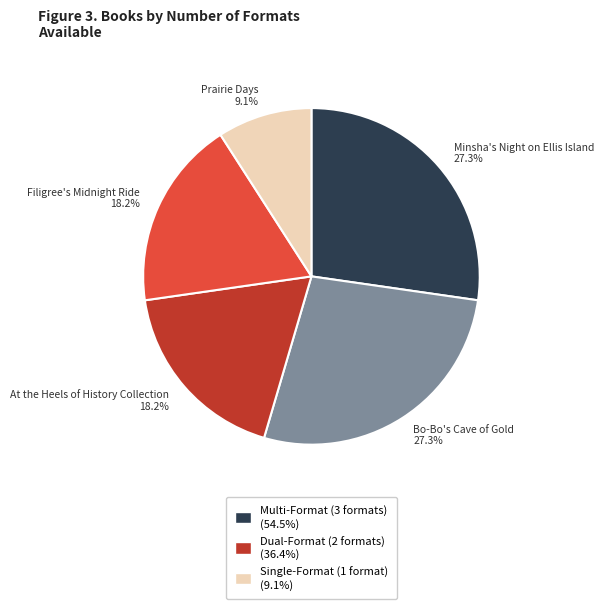

What percentage is the Bo-Bo's Cave of Gold slice, to the nearest percent?

27%